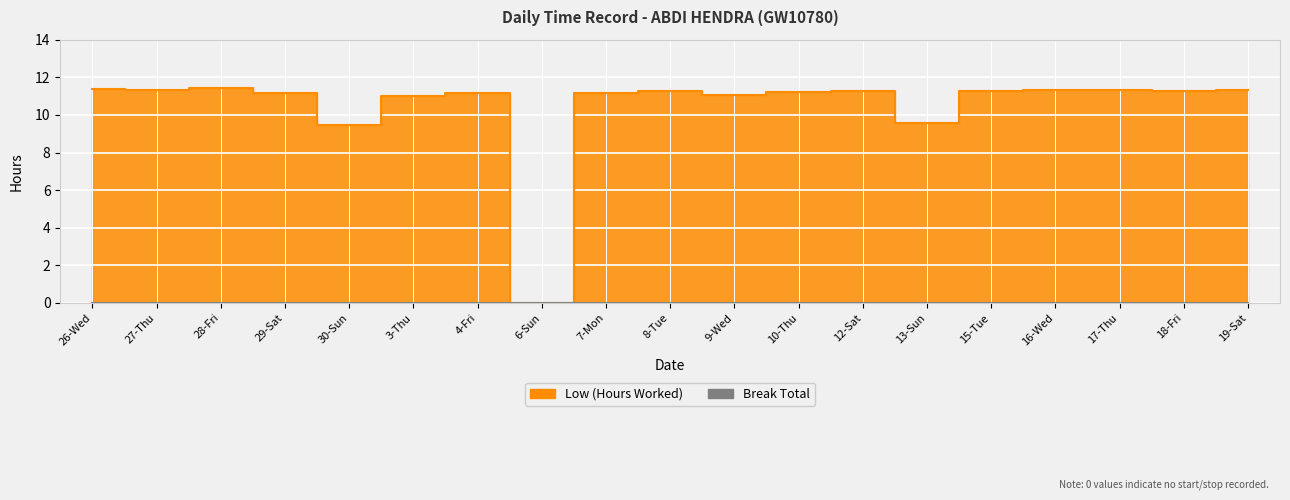

The value at 26-Wed is 11.4. True or false?

True